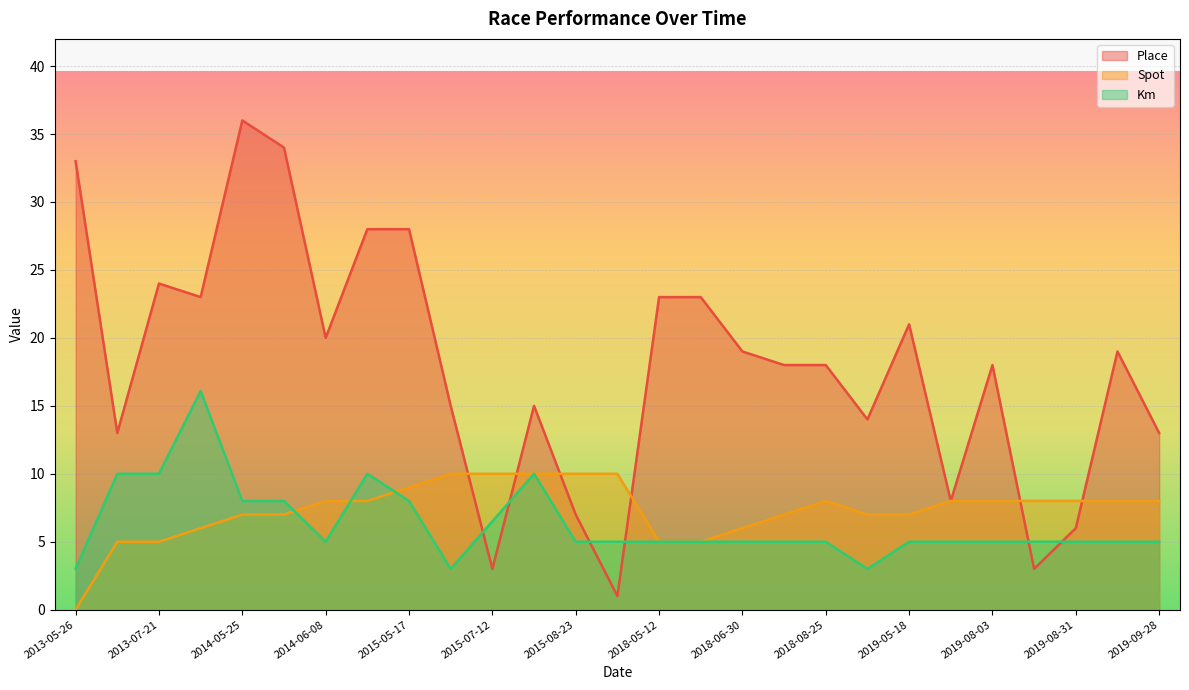

What is the label of the 3rd point from the left?

2013-07-21